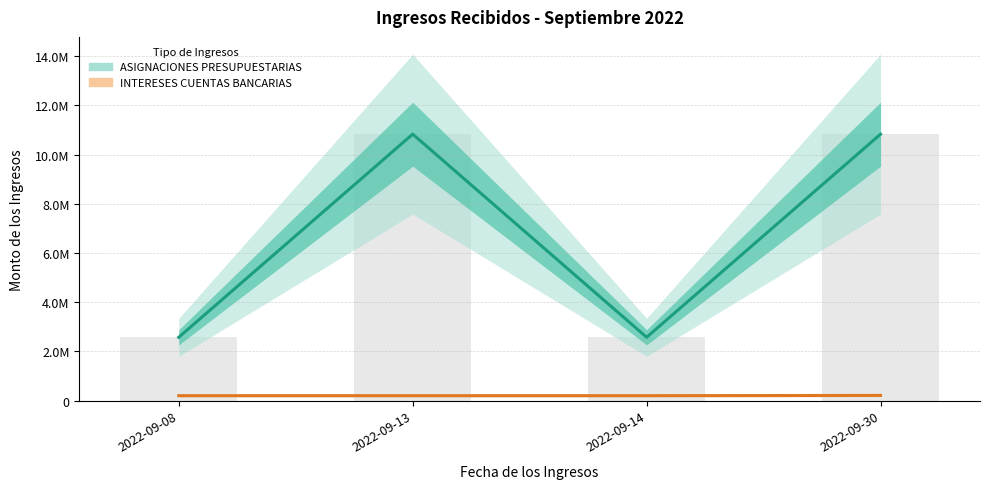

Which series has the largest range (max minus min)?

ASIGNACIONES PRESUPUESTARIAS